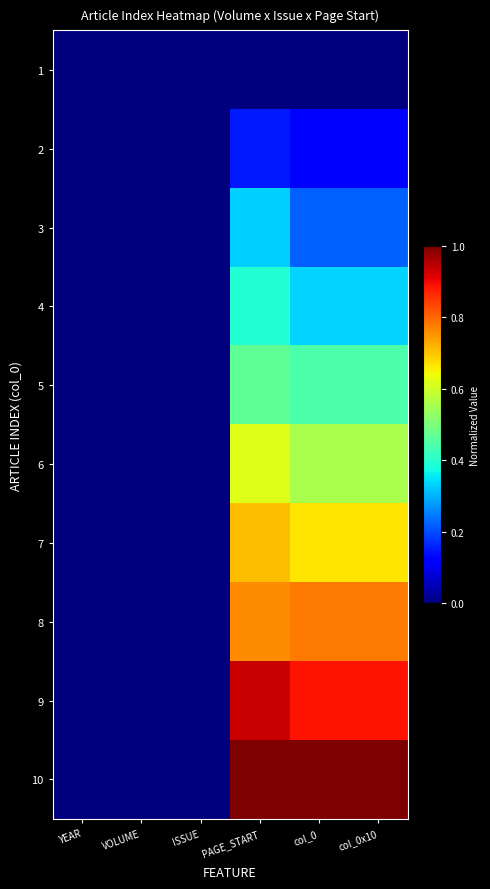

List the series in order of their peak value, highest first.

10, 9, 8, 7, 6, 5, 4, 3, 2, 1